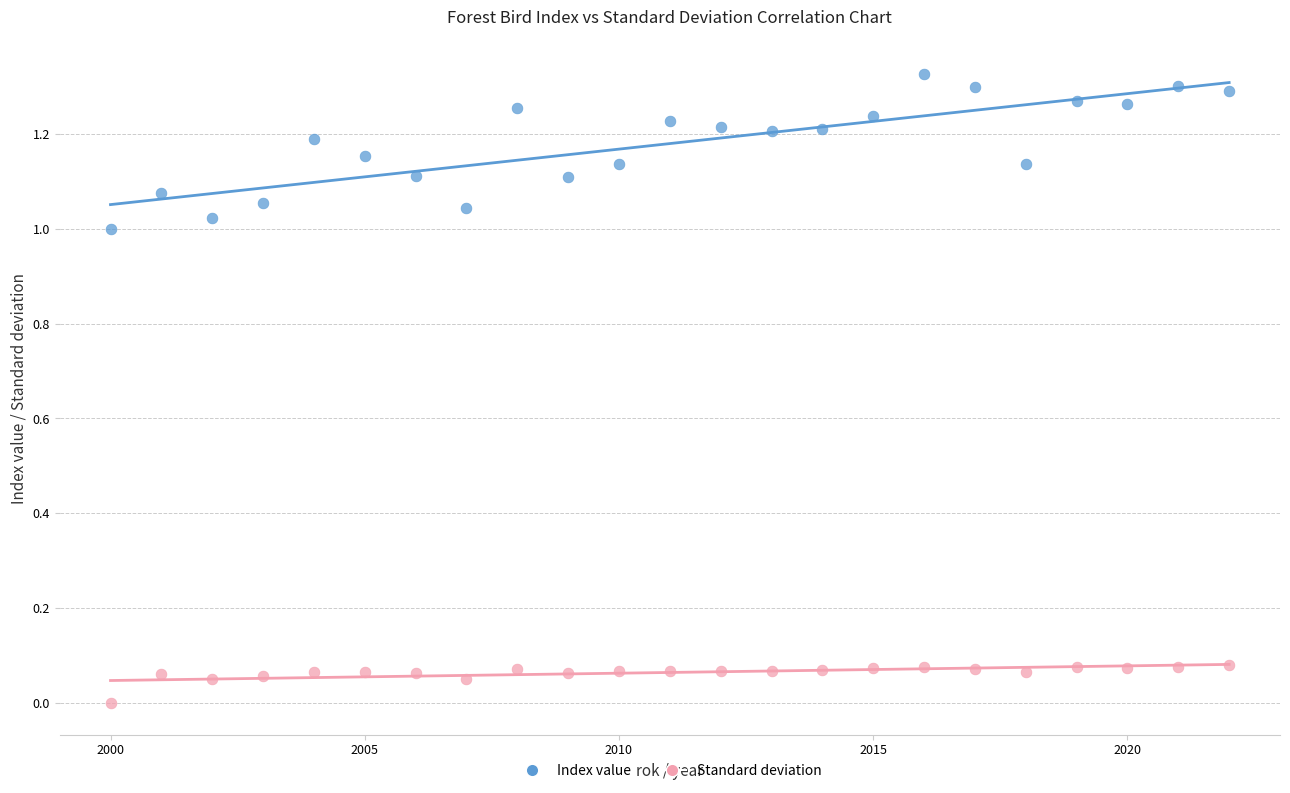

Which series reaches the minimum Y coordinate?

Standard deviation